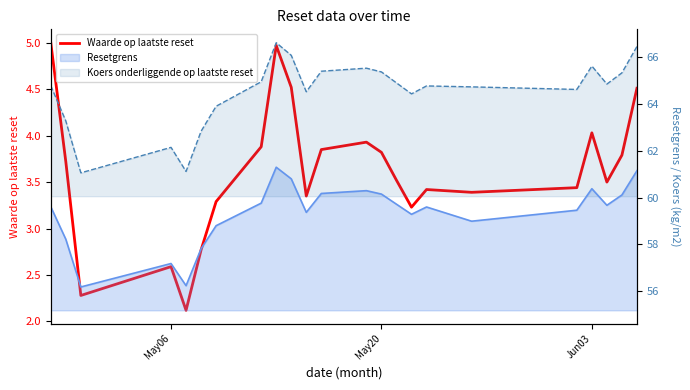

What is the smallest value displayed?

2.1